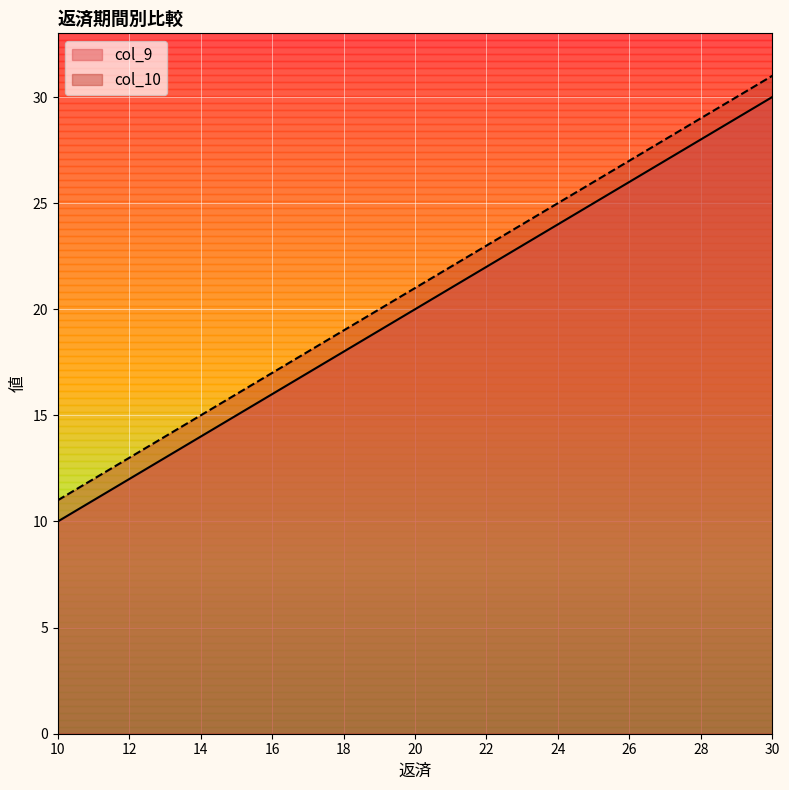

What is the value of the col_9 point at the 15th from the left?

24